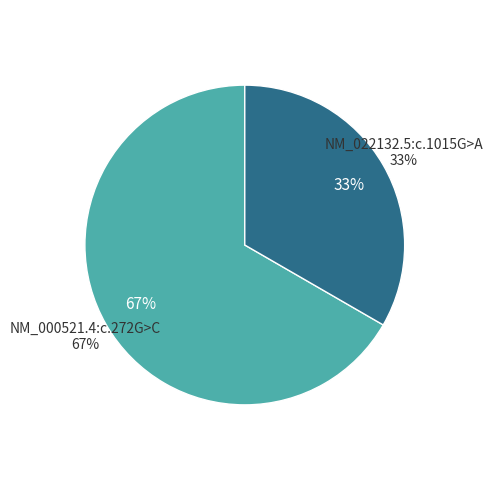

To the nearest percent, what is the combined percentage of NM_000521.4:c.272G>C and NM_022132.5:c.1015G>A?

100%